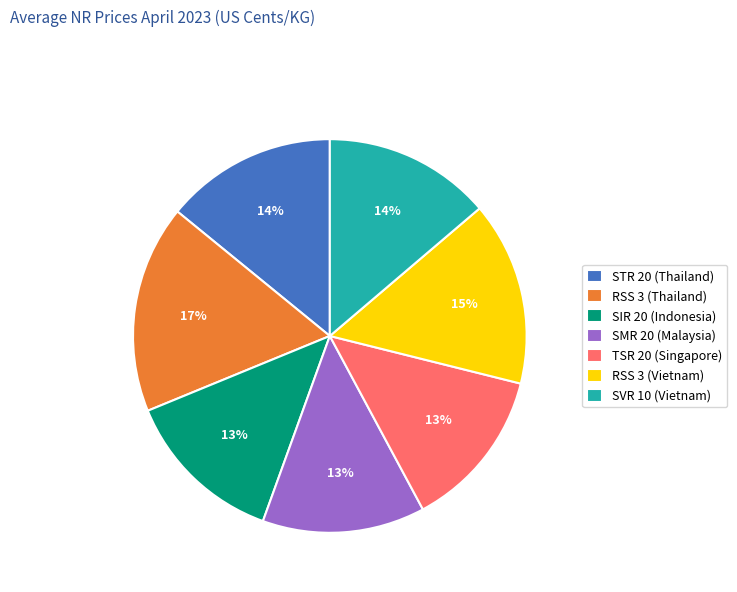

Is it true that TSR 20 (Singapore) is 3% of the pie?

False